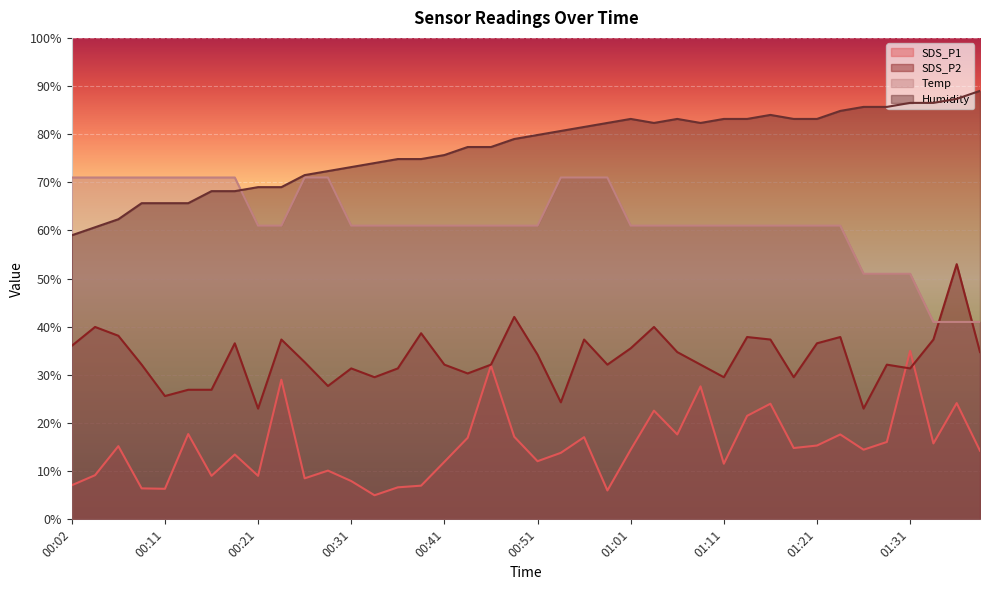

At 00:56, list the series in order from largest to smallest.

Humidity, Temp, SDS_P2, SDS_P1